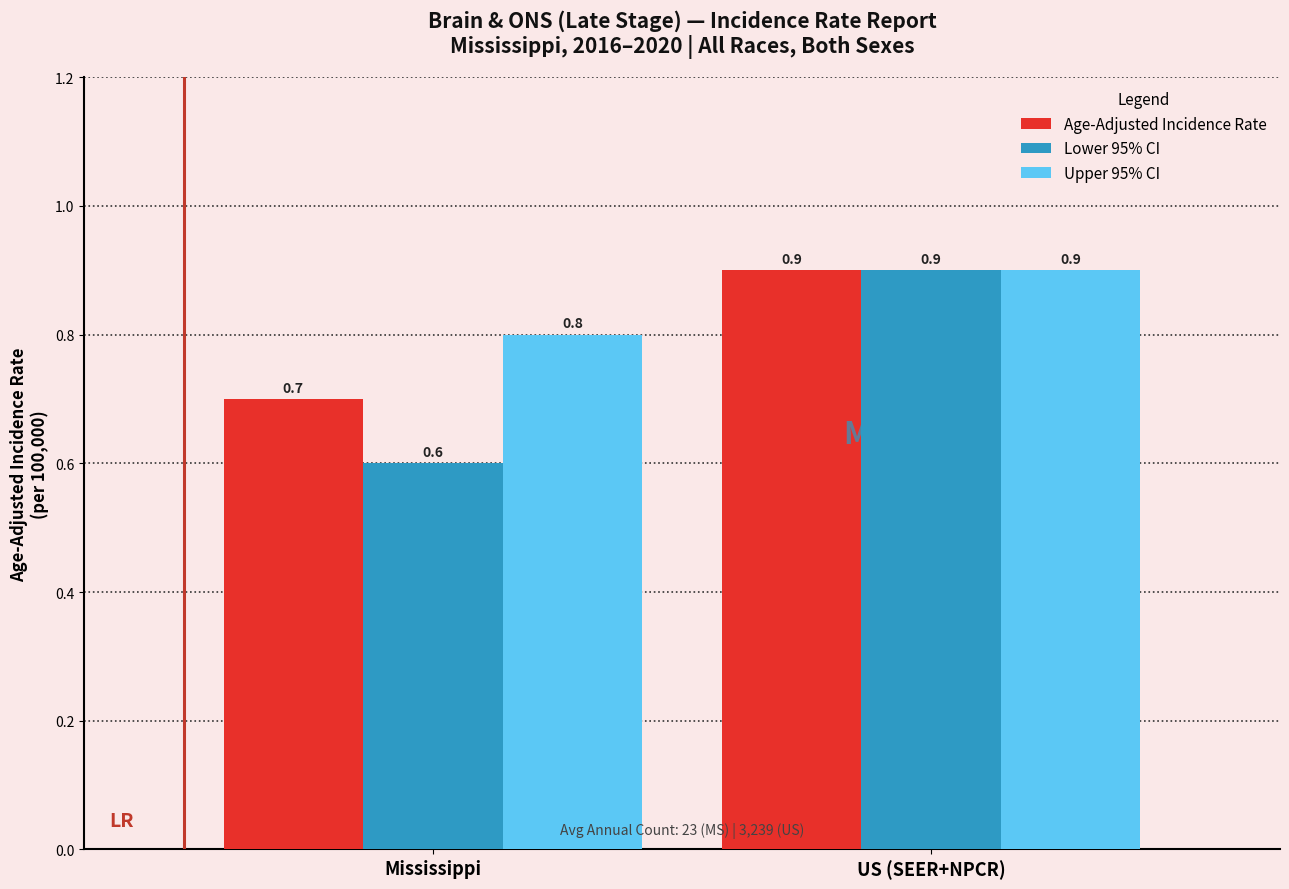

What is the label of the 1st bar from the left?

Mississippi